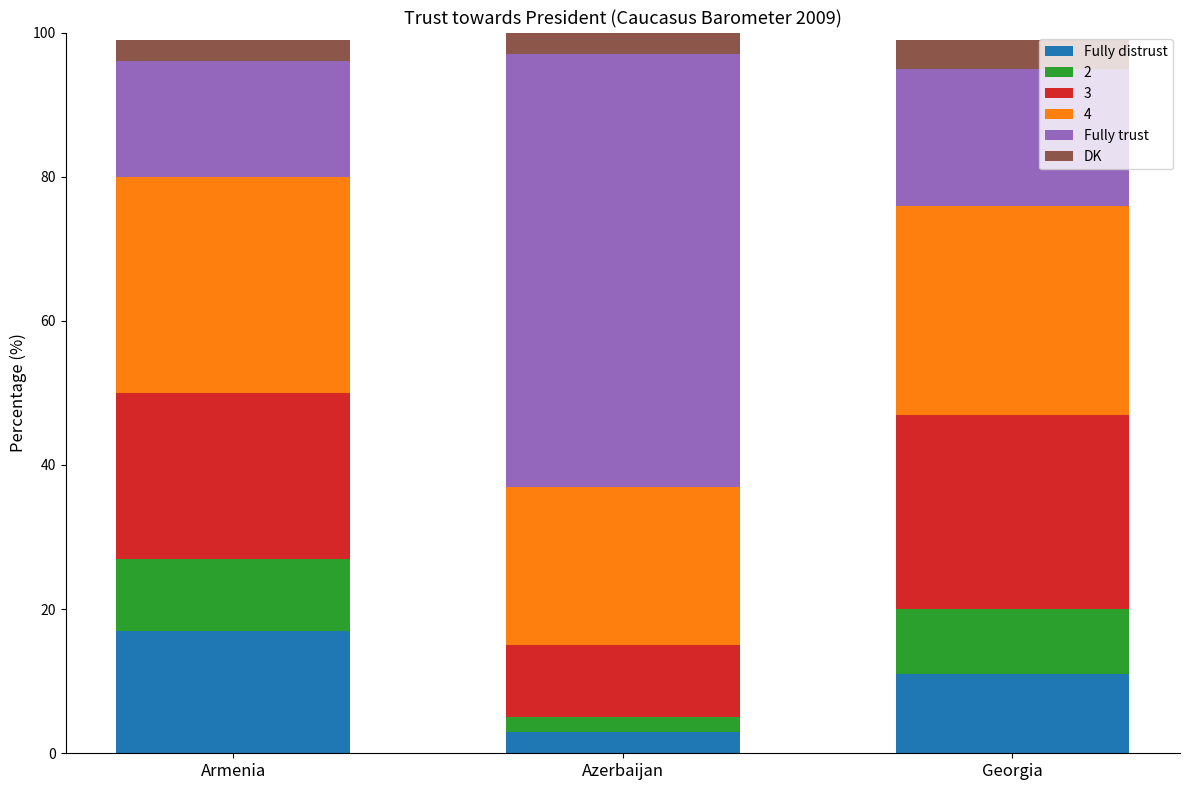

What is the total value across all series at Azerbaijan?

100